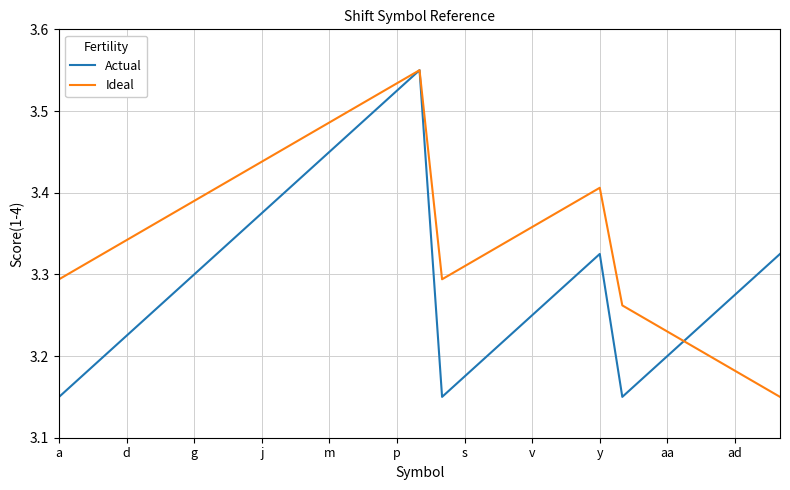

List the series in order of their overall mean, highest first.

Ideal, Actual